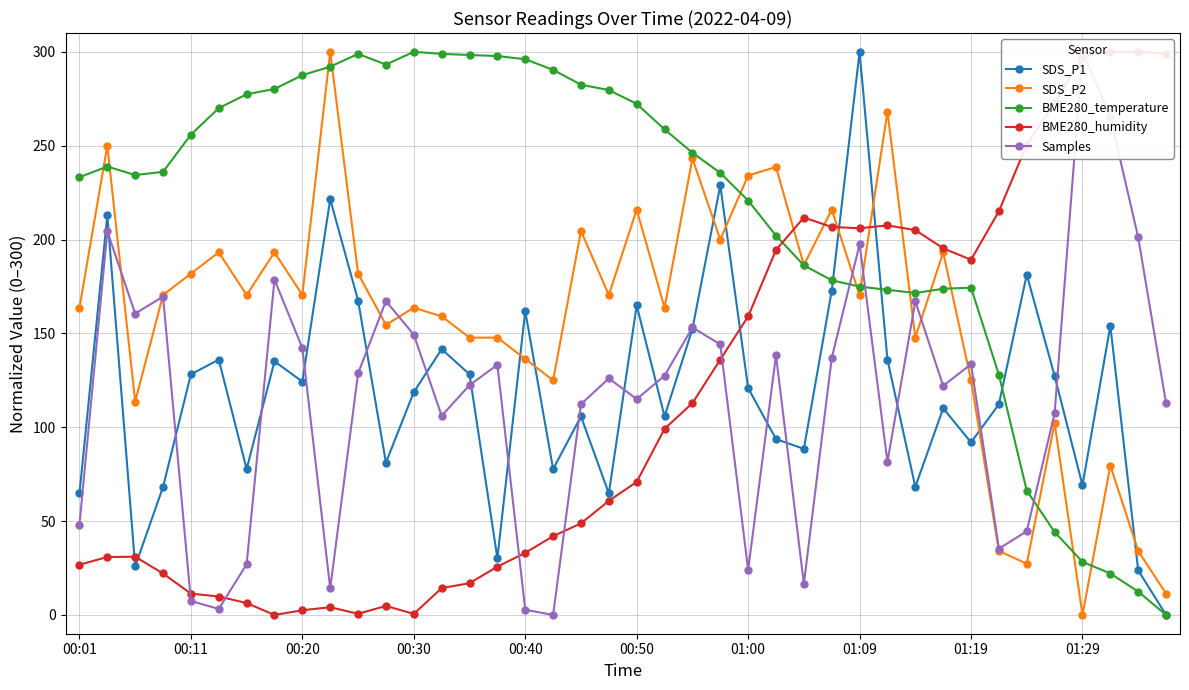

True or false: BME280_humidity has a value of 3.0 at 11.

False